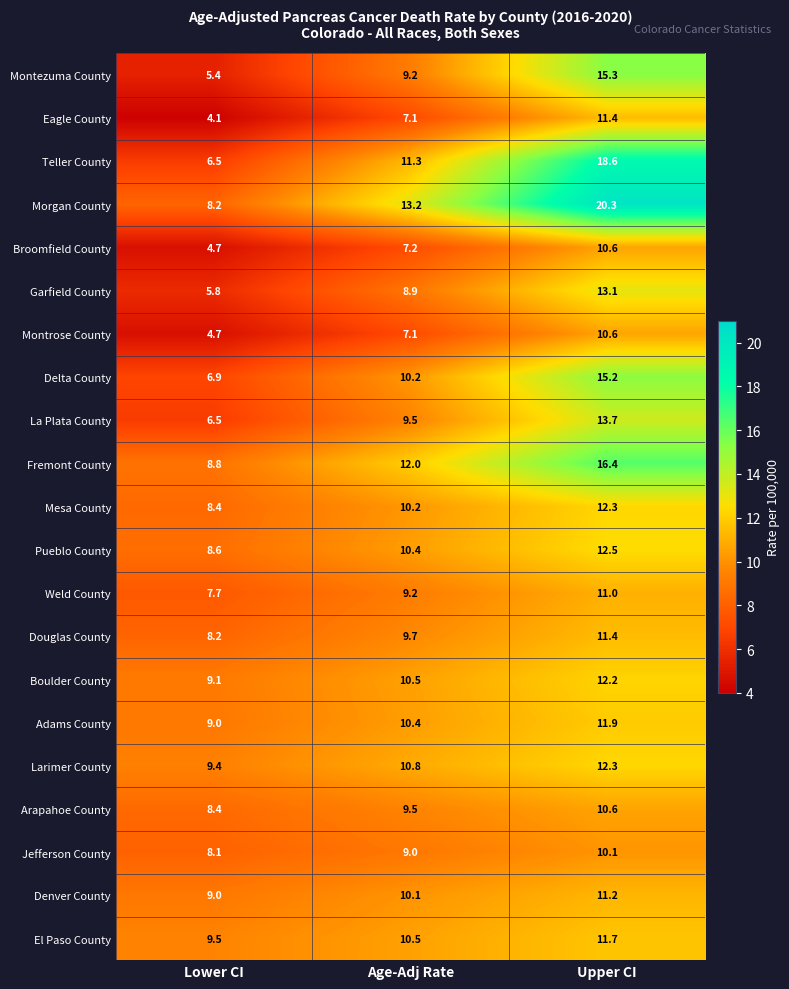

What is the difference between the maximum and minimum values in the Garfield County series?

7.3